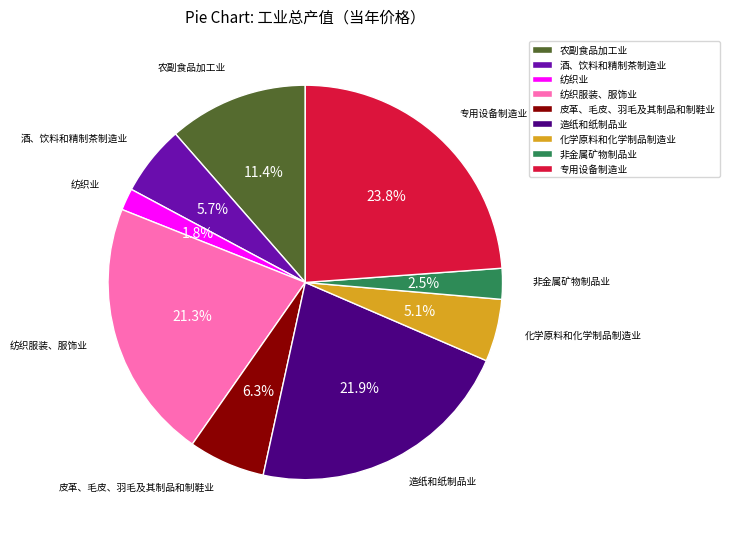

To the nearest percent, what percentage of the pie is 化学原料和化学制品制造业?

5%